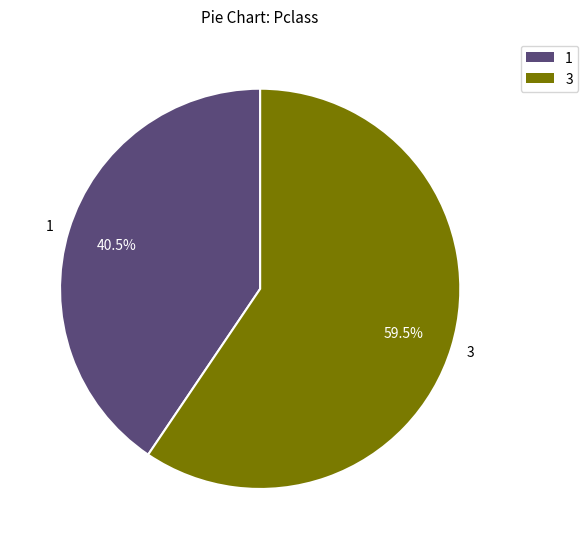

Which slice is the smallest?

1